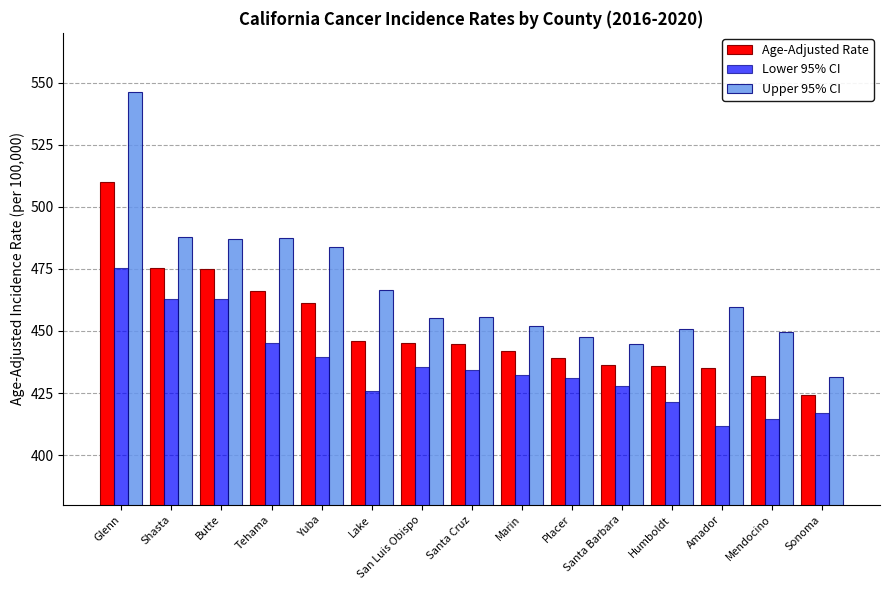

Which series has the largest total across all categories?

Upper 95% CI